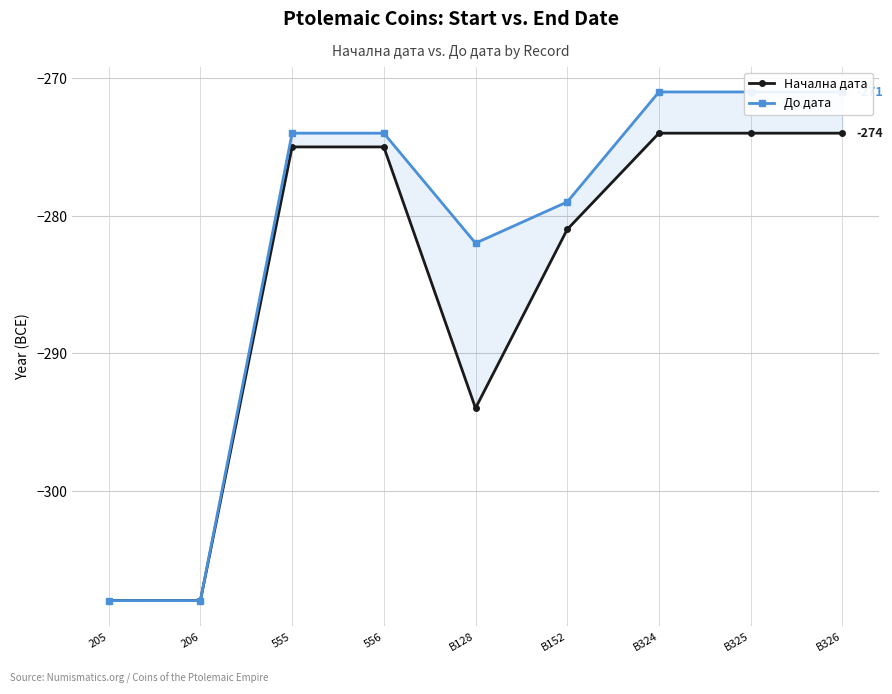

List the series in order of their peak value, lowest first.

Начална дата, До дата